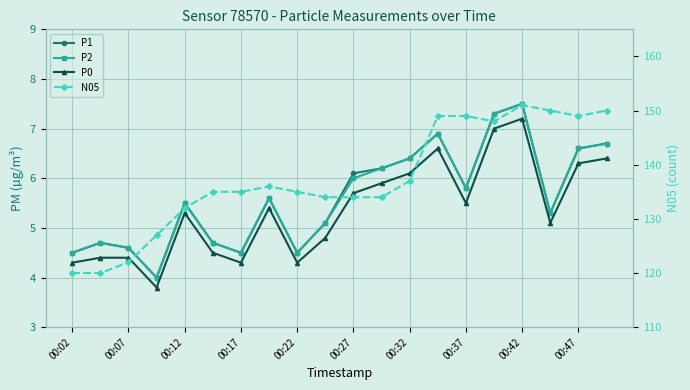

Is this an area chart (filled region under the line)?

No